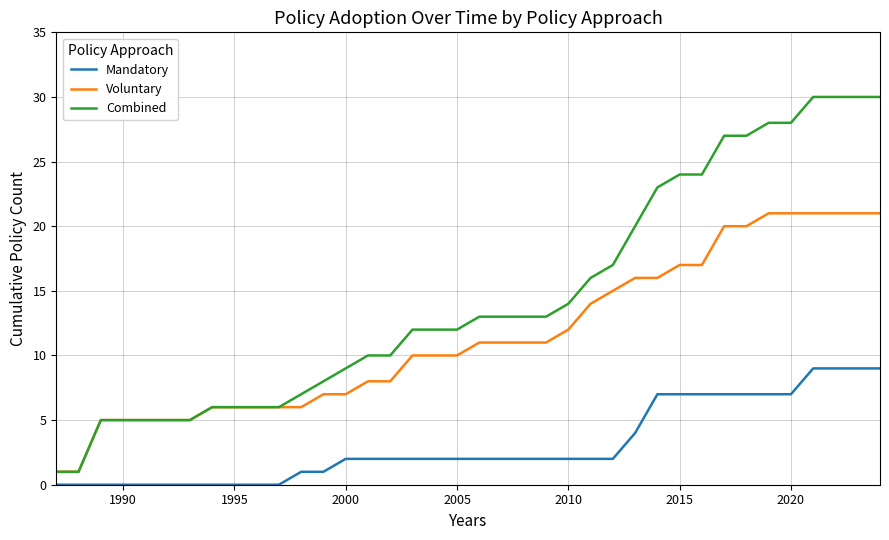

True or false: Mandatory and Voluntary intersect in this chart.

False